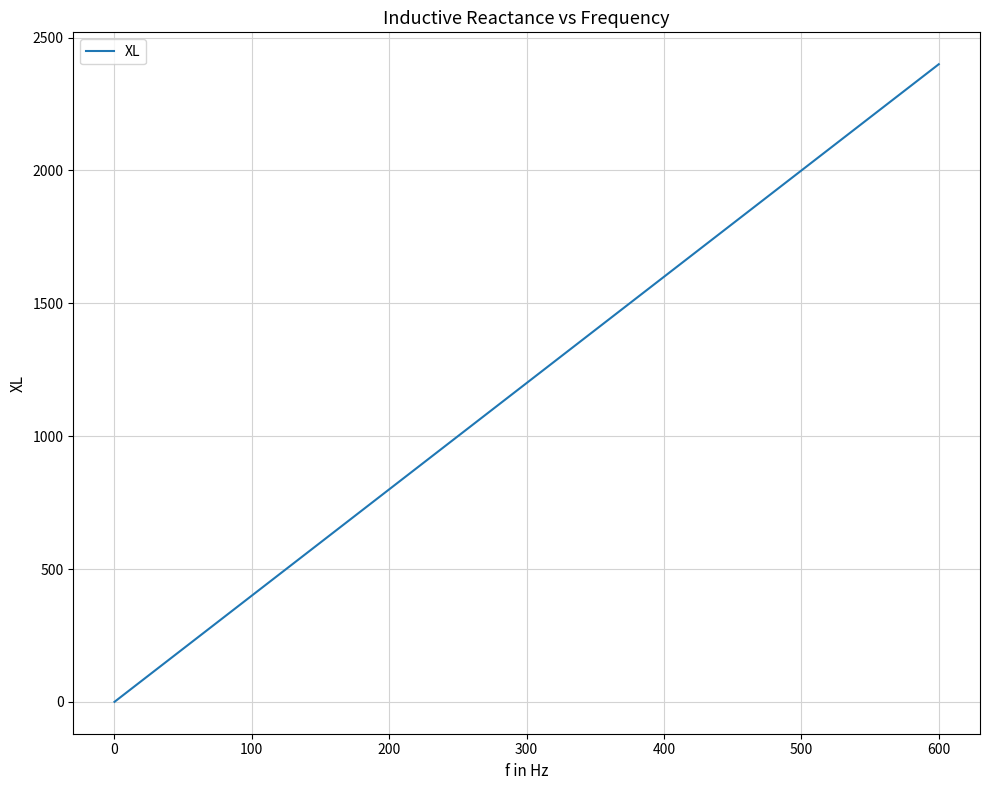

What is the difference between the maximum and minimum values?

2400